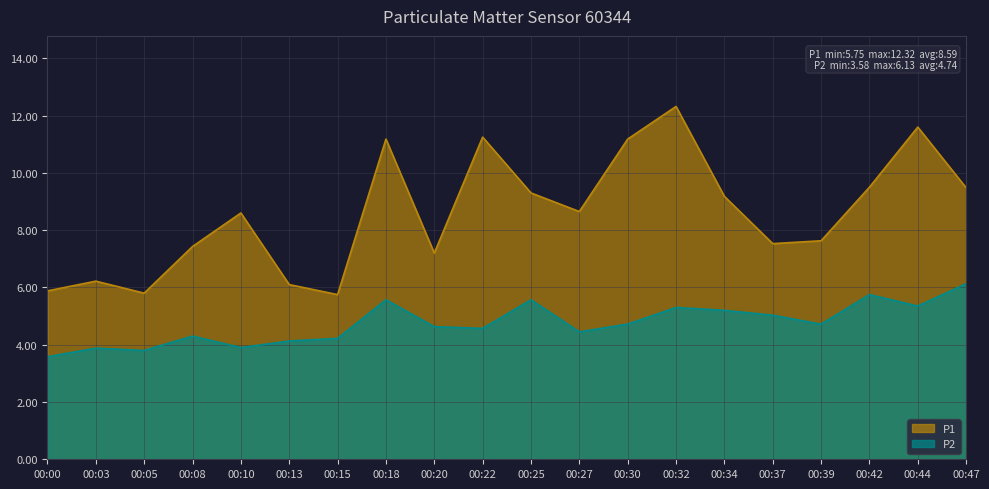

What is the difference between the maximum and minimum values in the P2 series?

2.5